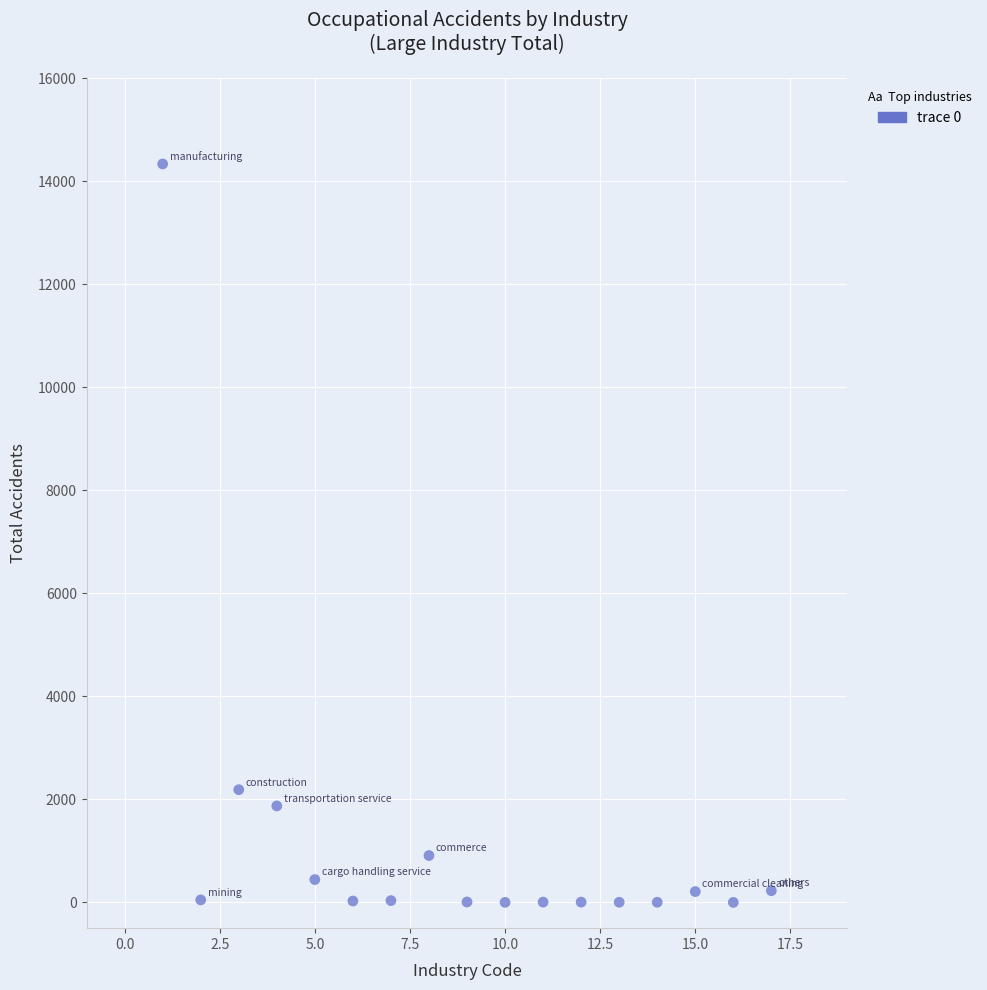

What Y value in the scatter plot is closest to 7167?

2188